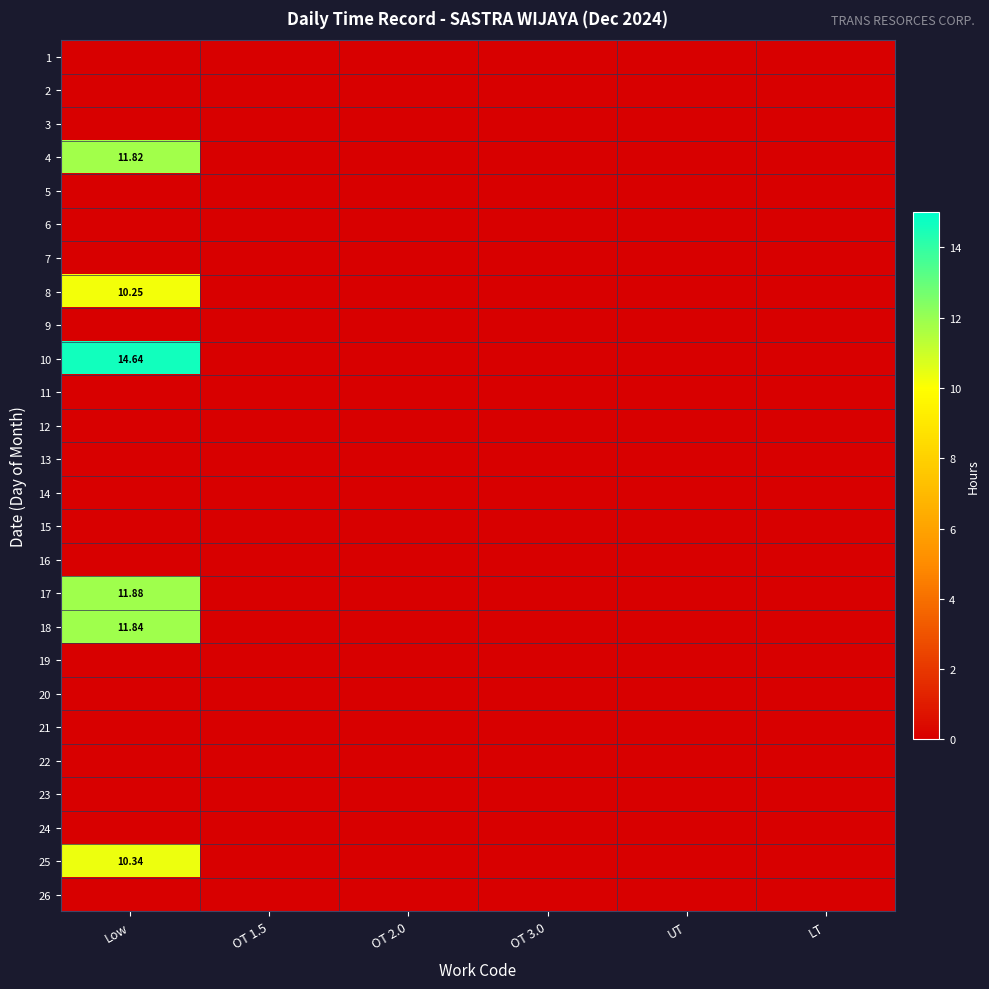

The value of 4 at Low is 11.8. True or false?

True